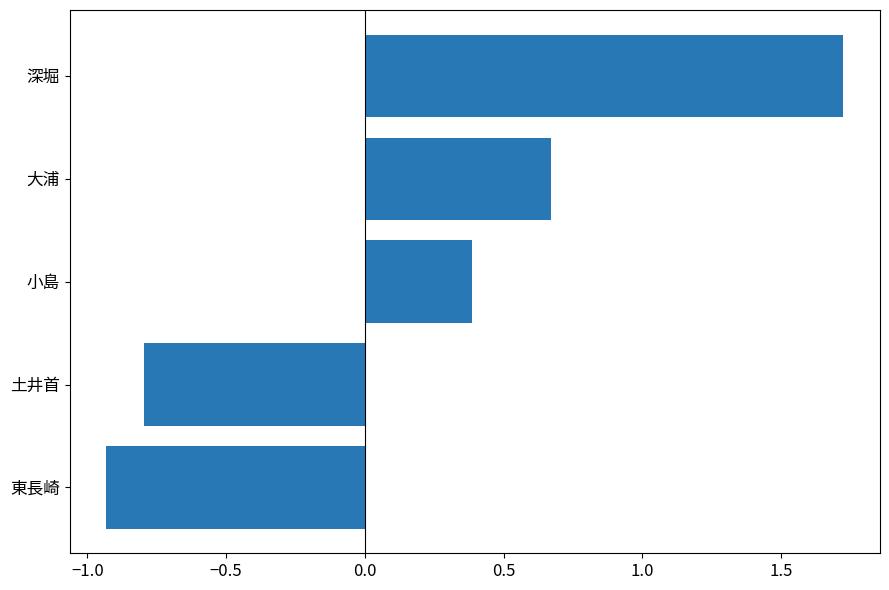

Count the number of categories in the chart.

5